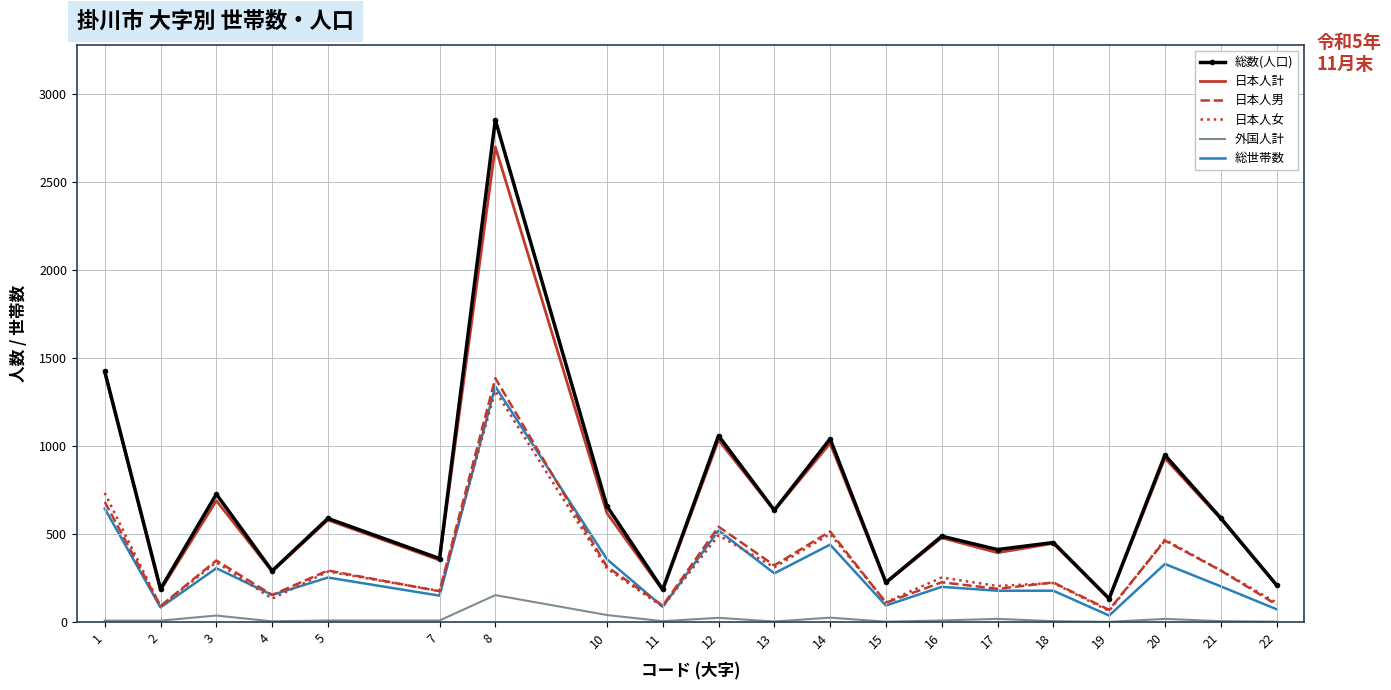

True or false: 総数(人口) has a value of 225 at 15.

True